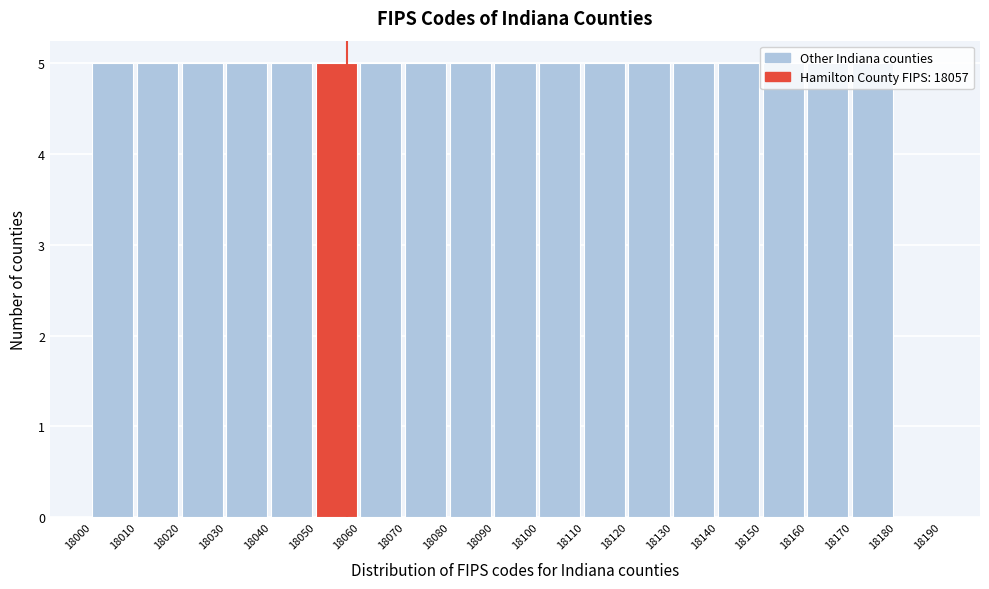

Reading left to right, transcribe this chart: for each bar, give the range it covers on the x-axis and its height. The values are not printed on the chart, so give them approximately, as read against the axis.

18000 to 18010: 5
18010 to 18020: 5
18020 to 18030: 5
18030 to 18040: 5
18040 to 18050: 5
18050 to 18060: 5
18060 to 18070: 5
18070 to 18080: 5
18080 to 18090: 5
18090 to 18100: 5
18100 to 18110: 5
18110 to 18120: 5
18120 to 18130: 5
18130 to 18140: 5
18140 to 18150: 5
18150 to 18160: 5
18160 to 18170: 5
18170 to 18180: 5
18180 to 18190: 0